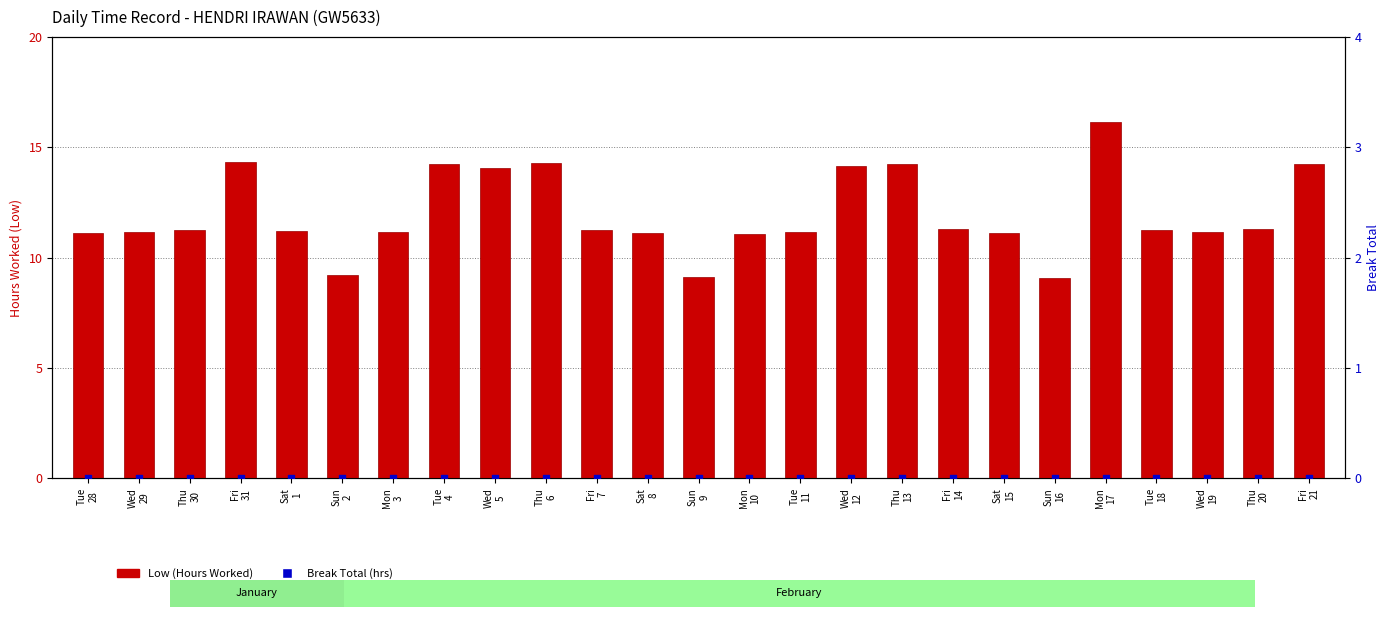

Is the value of Break Total (hrs) at Mon
3 greater than the value of Low (Hours Worked) at Tue
4?

No